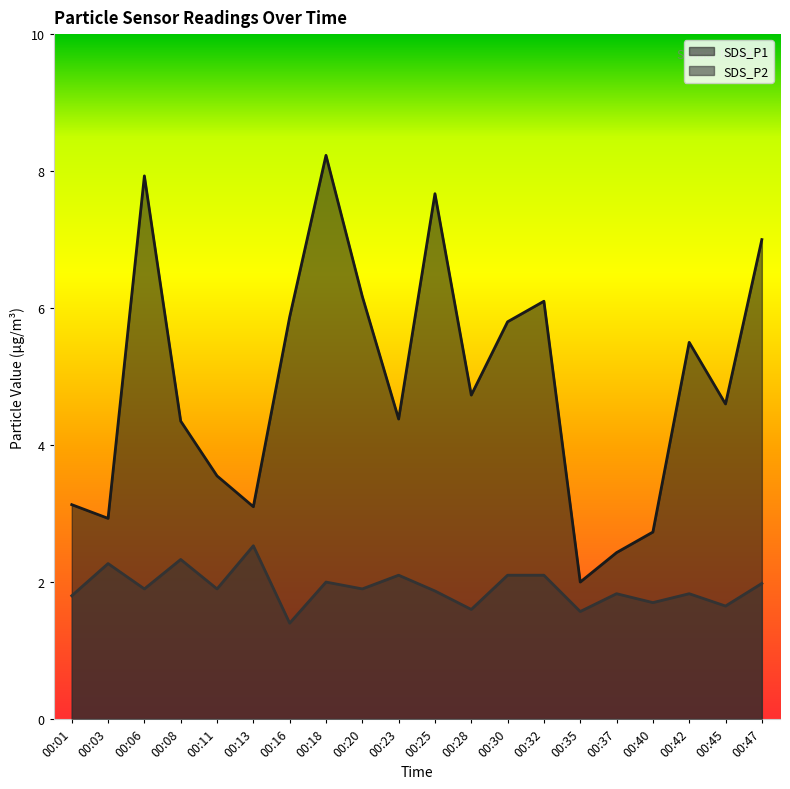

What is the value of the SDS_P1 point at the 19th from the left?

4.6